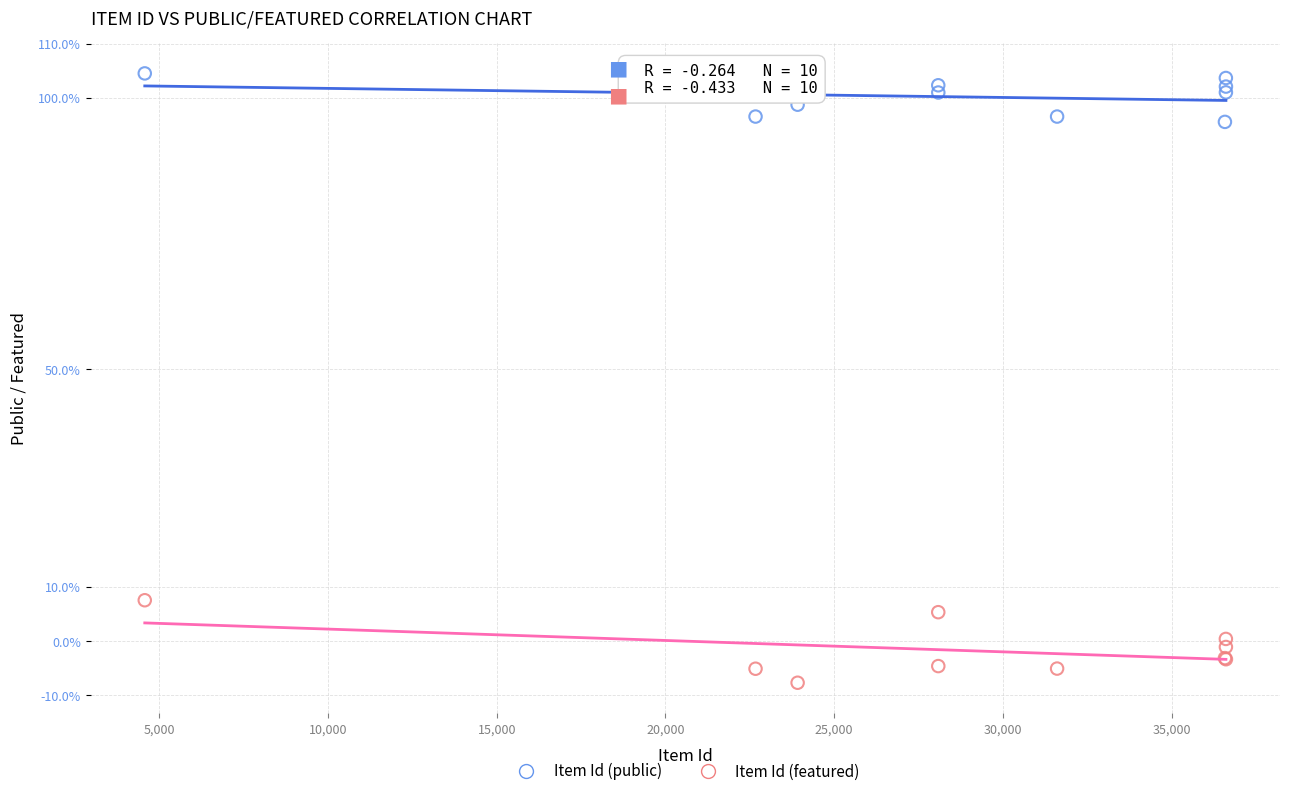

Which series reaches the maximum Y coordinate?

Item Id (public)